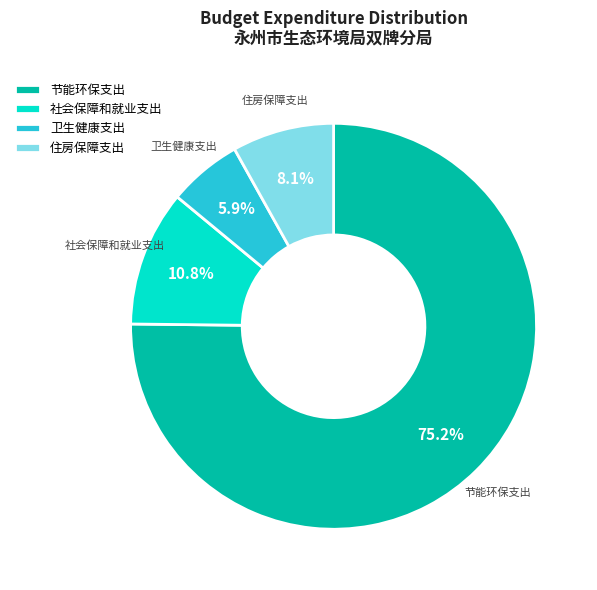

Between 卫生健康支出 and 住房保障支出, which is larger?

住房保障支出